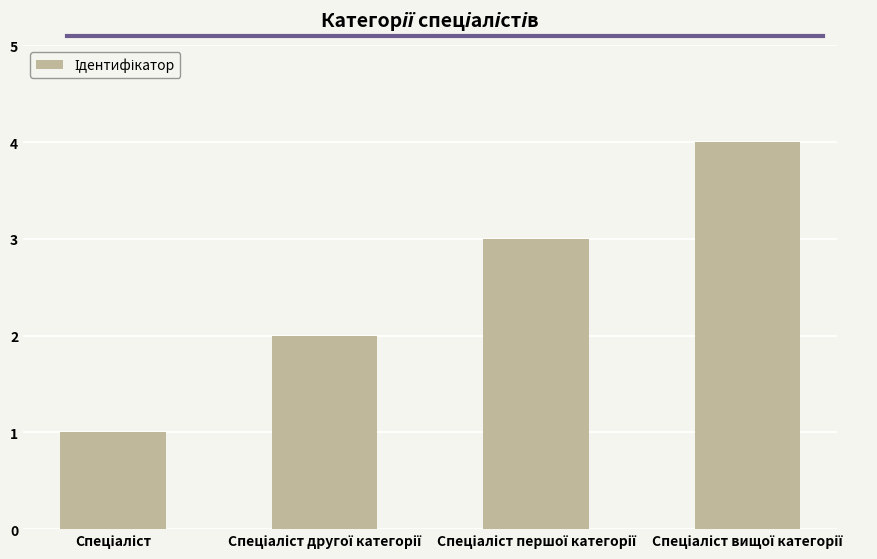

What is the smallest value displayed?

1